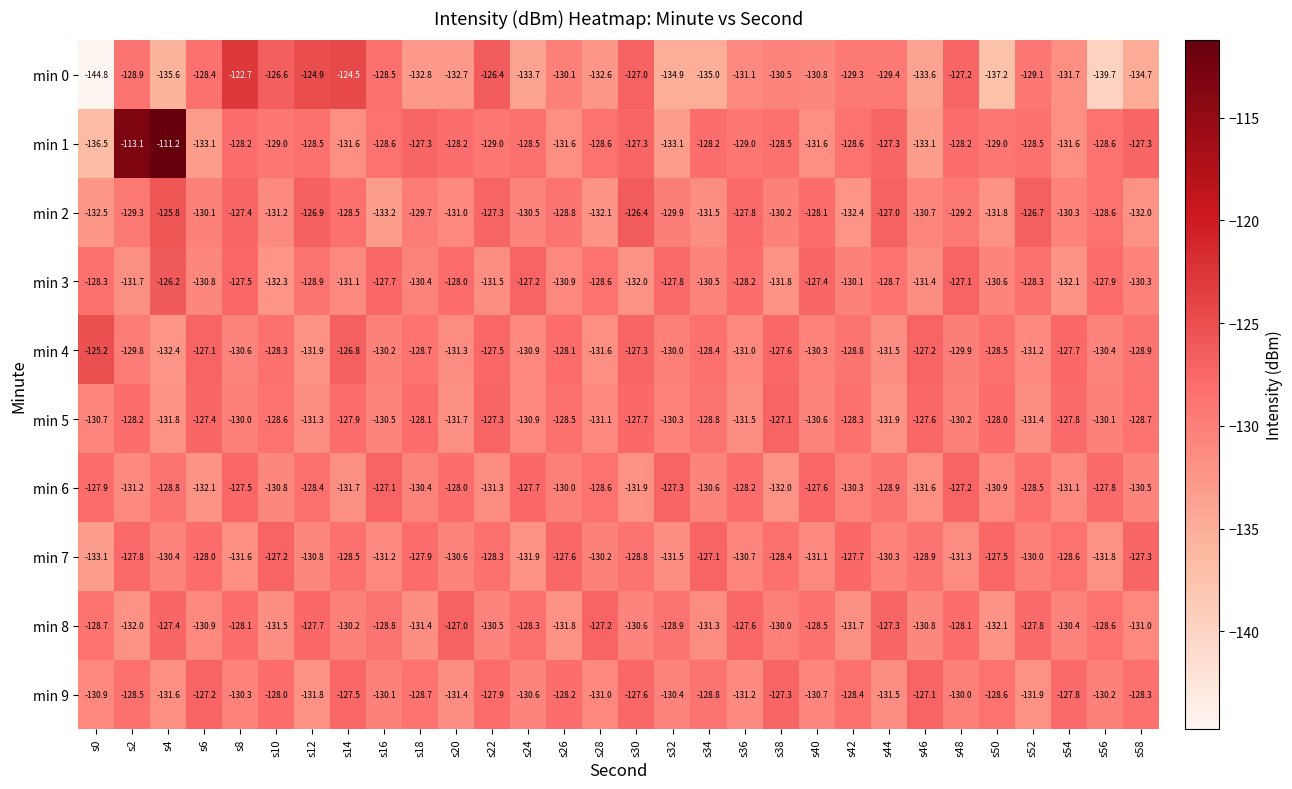

Which series changed the most between s16 and s28?

min 0